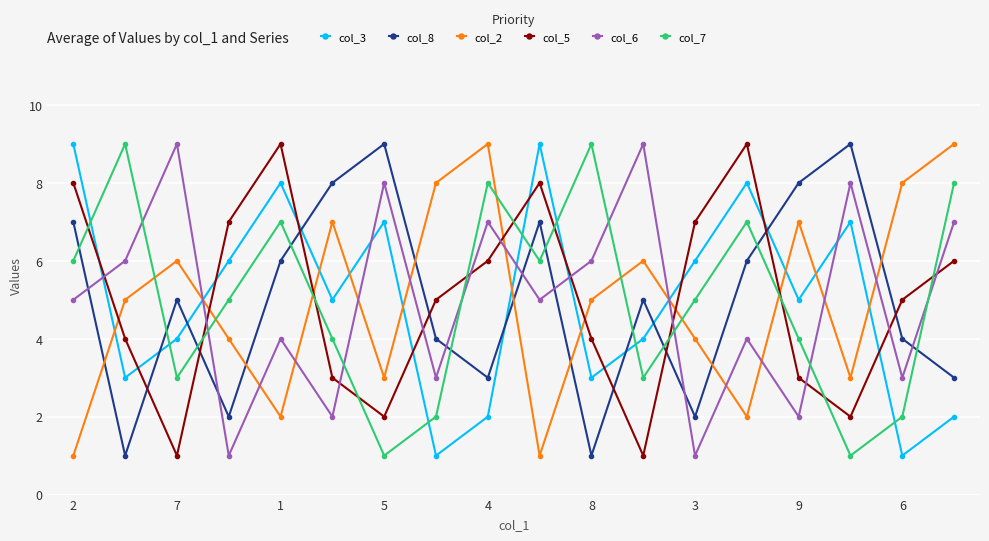

True or false: col_2 has more than 1 interior local peaks.

True